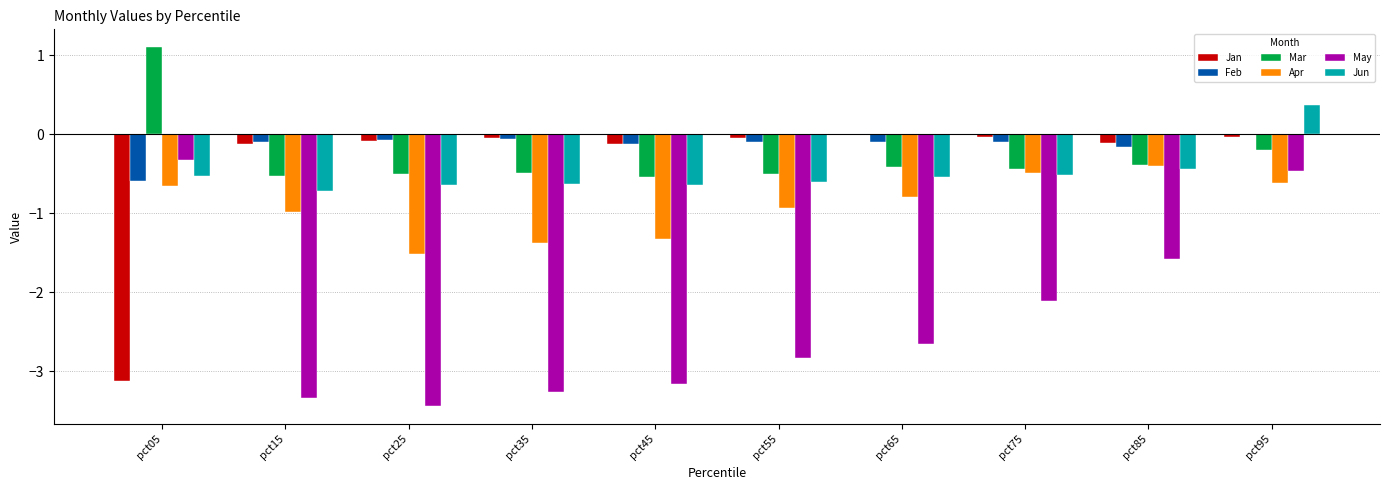

Between pct05 and pct65, which series saw the biggest shift?

Jan